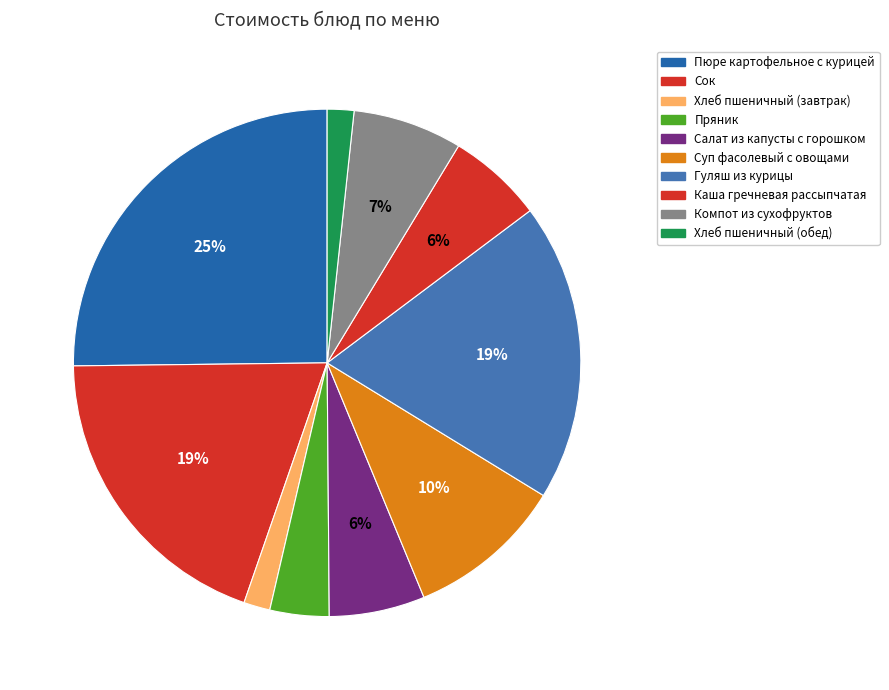

Count the number of slices in the pie.

10